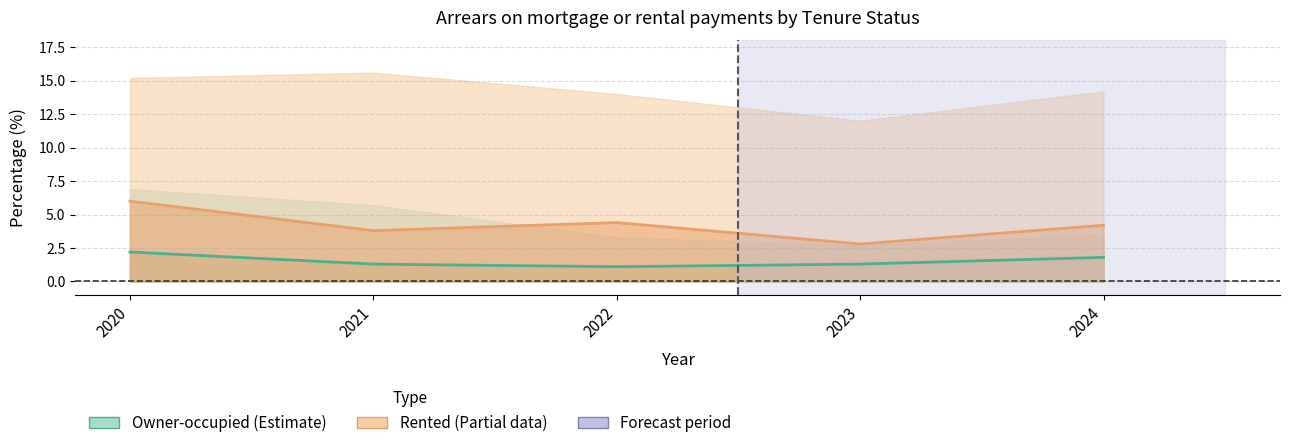

Between 2020 and 2022, which series saw the biggest shift?

Rented (Yes, once)